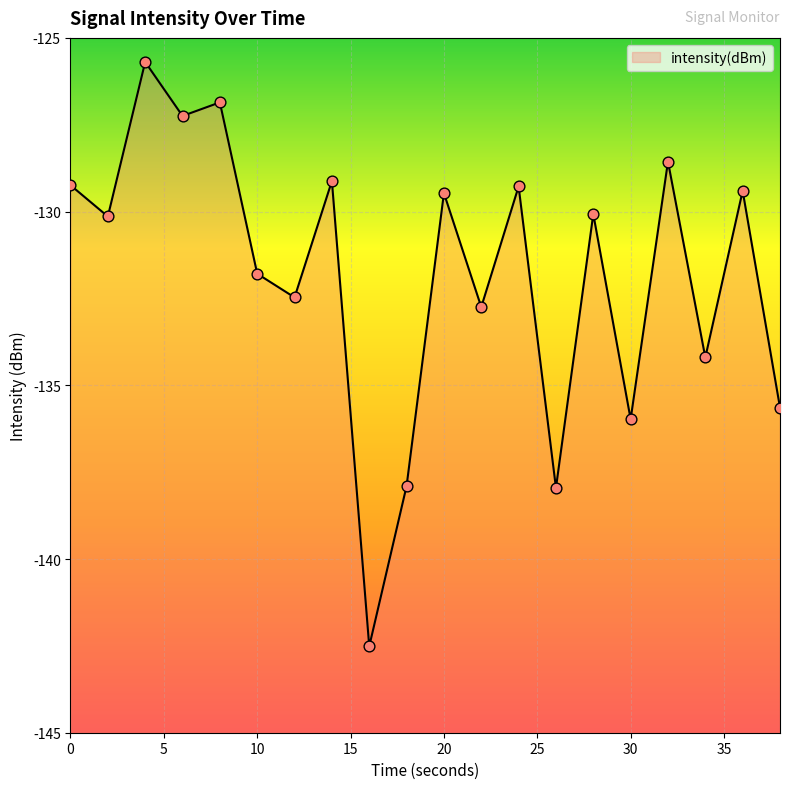

Which has a higher value, 2 or 18?

2